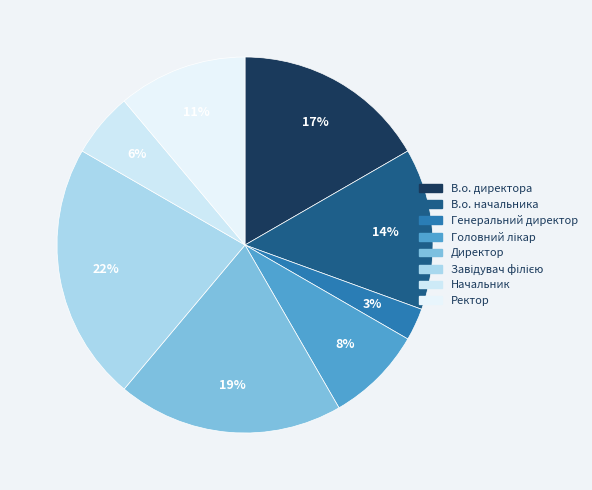

Is it true that Генеральний директор is 3% of the pie?

True